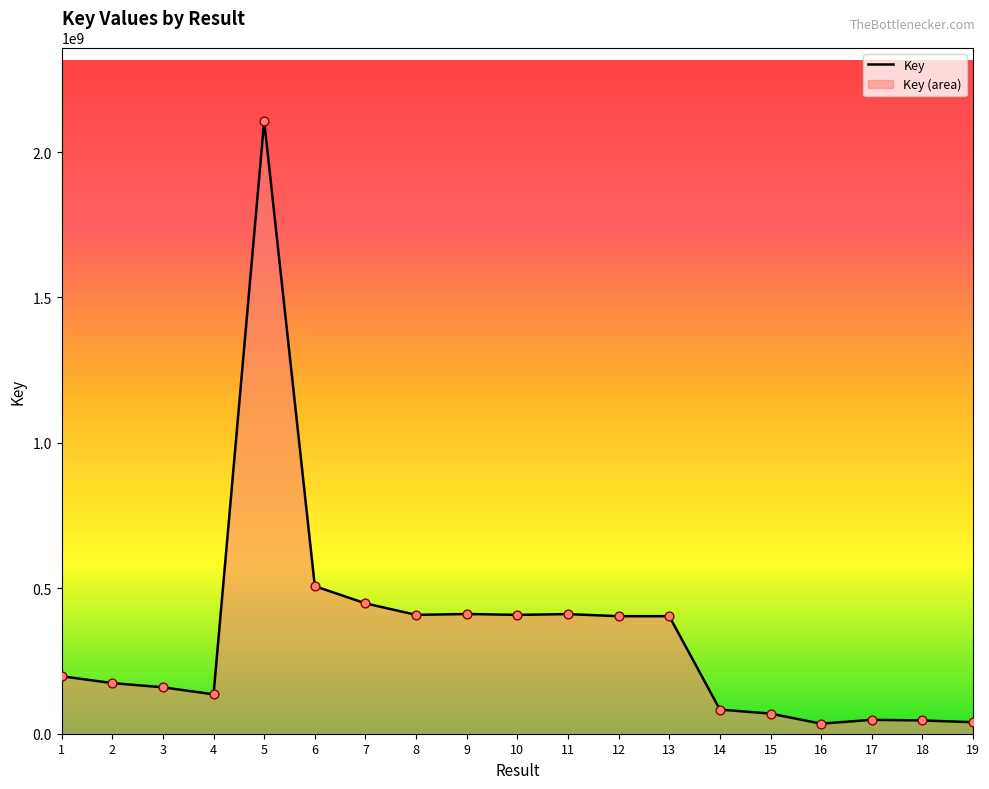

What is the ratio of the value at 12 to the value at 8?

1.0